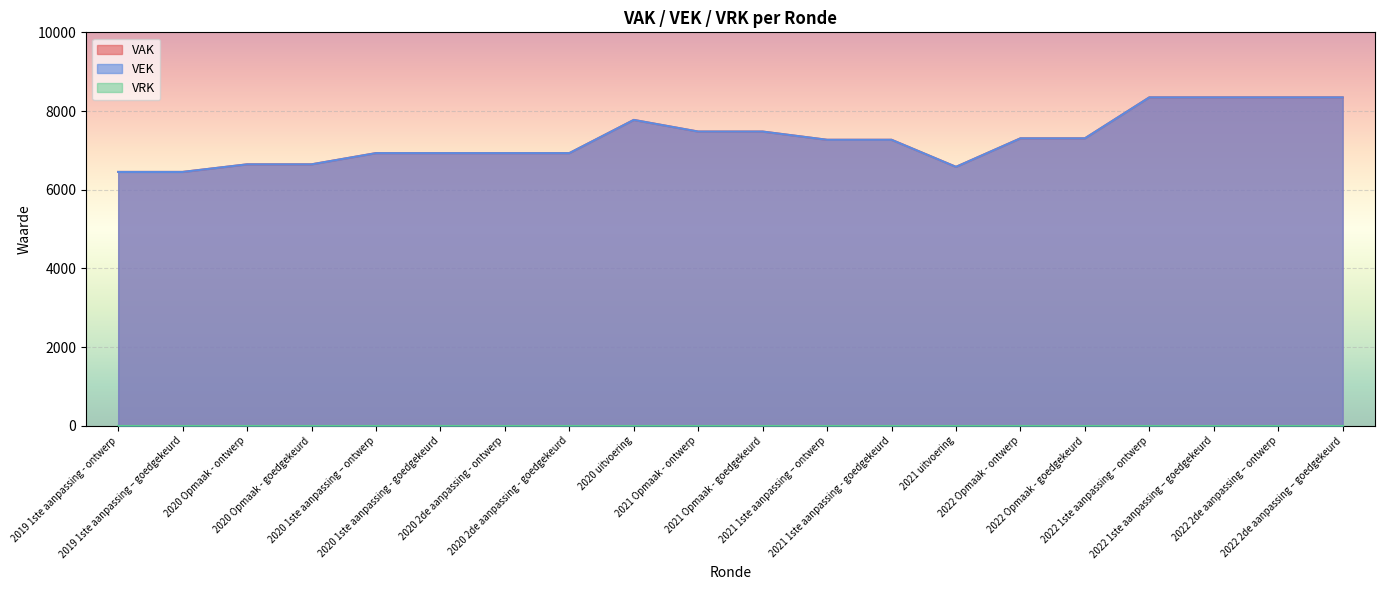

How many lines are shown in the chart?

3